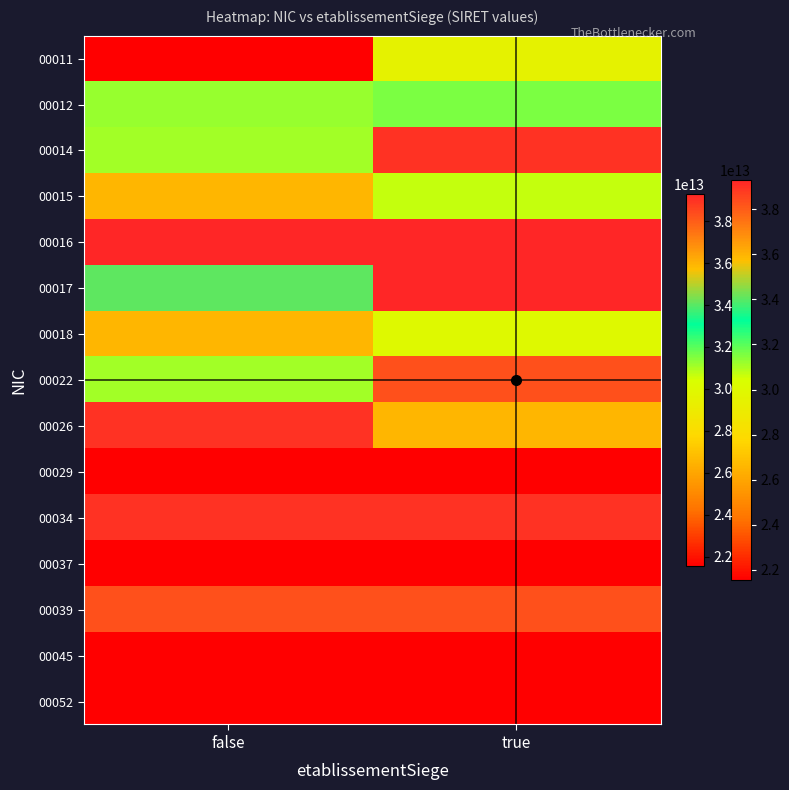

At which category is the sum across all series the highest?

true